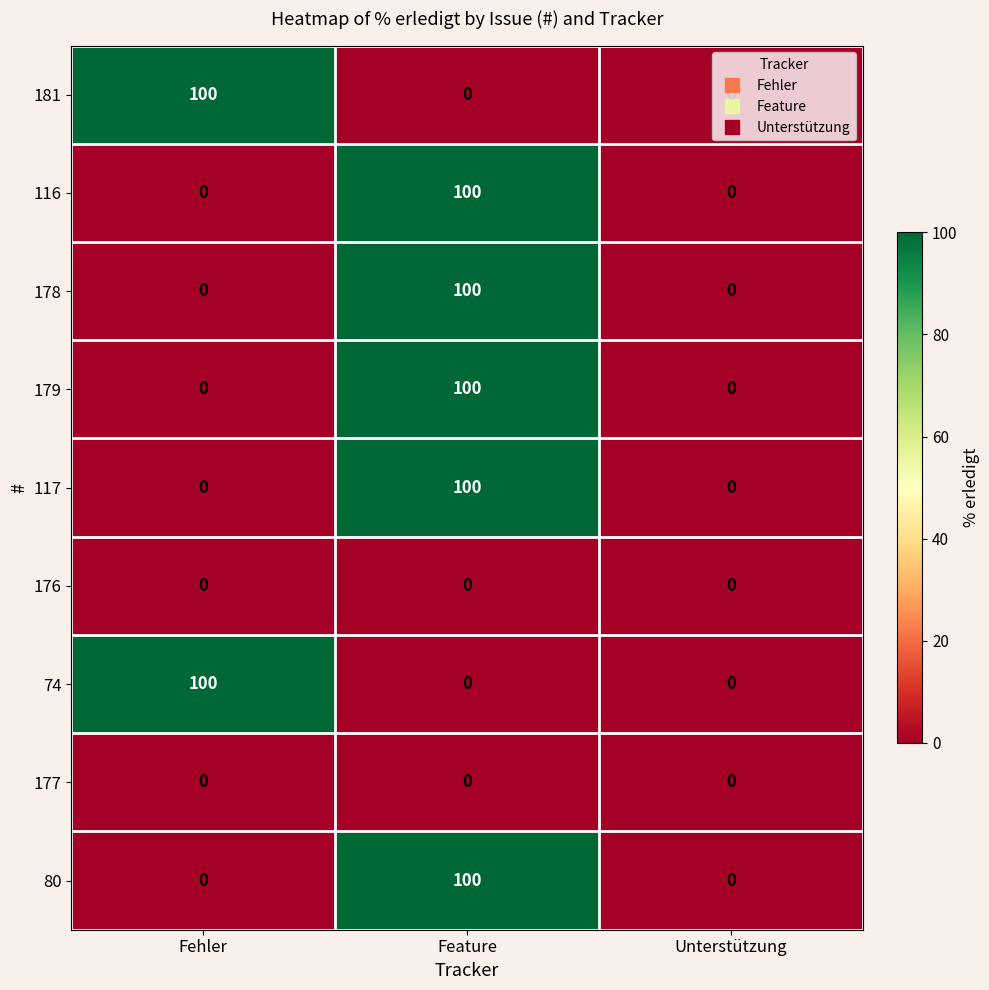

What is the greatest value displayed?

100